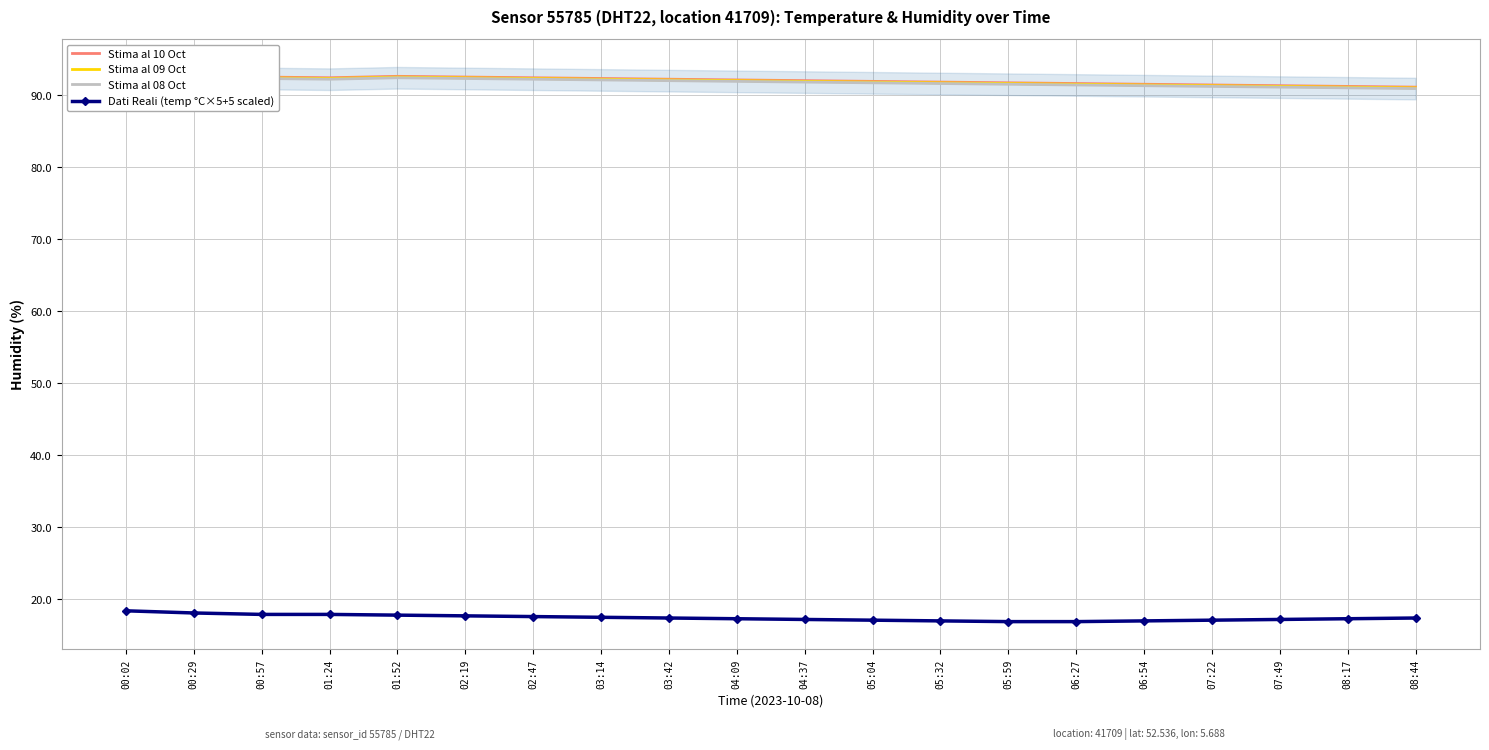

At which category does the chart reach its minimum across all series?

05:59